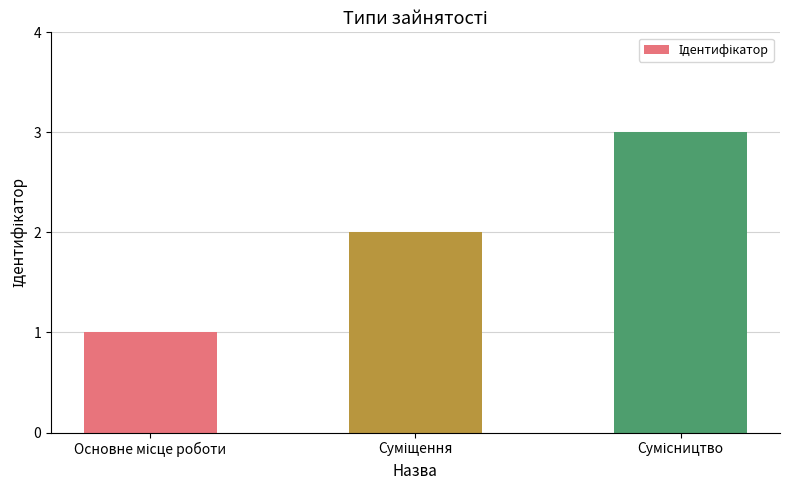

What is the greatest value displayed?

3